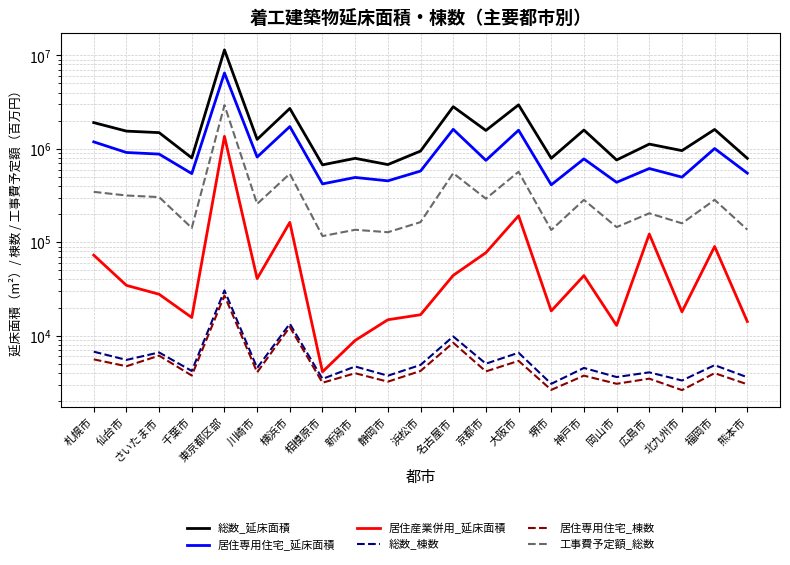

What is the label of the 3rd point from the left?

さいたま市